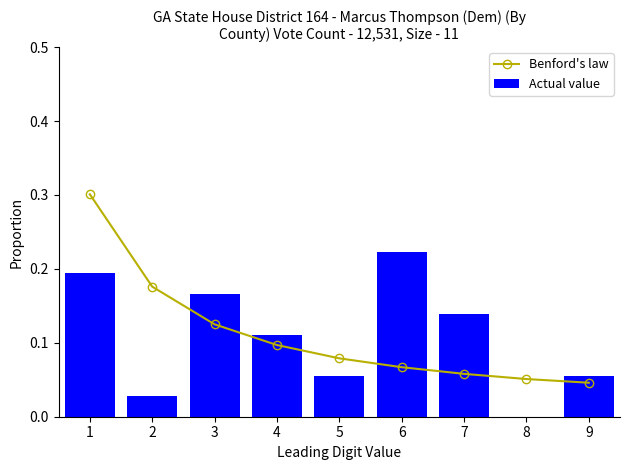

At which label is Benford's law closest to 0?

9